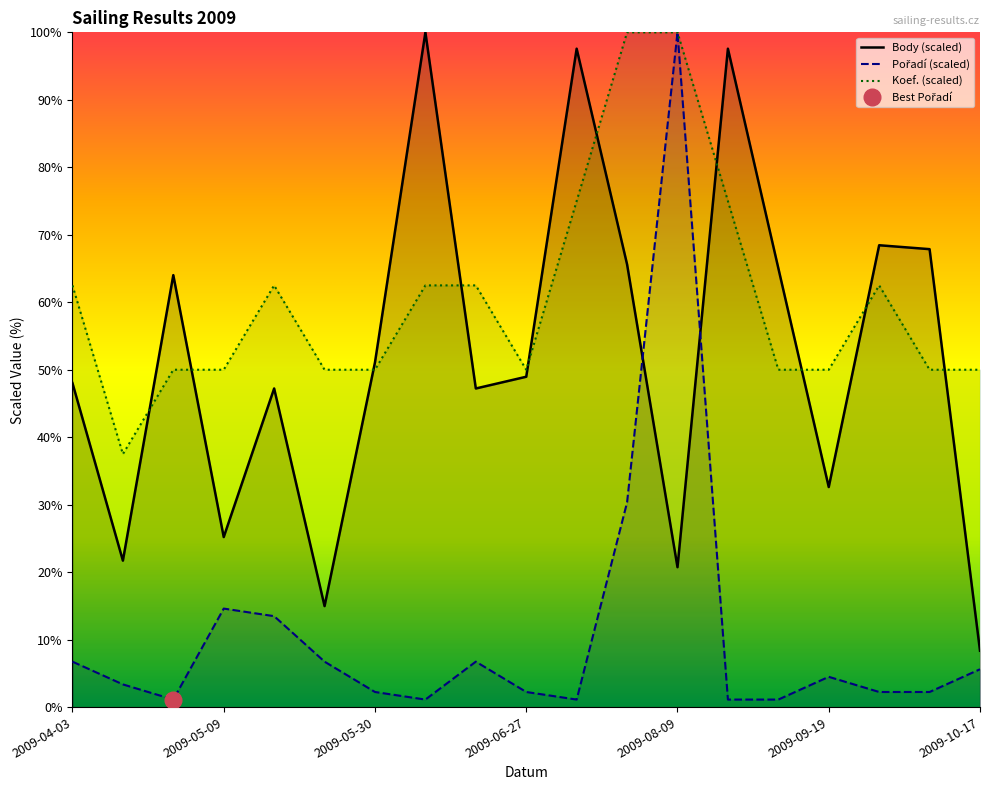

True or false: Koef. has more than 2 points higher than both neighbors.

False